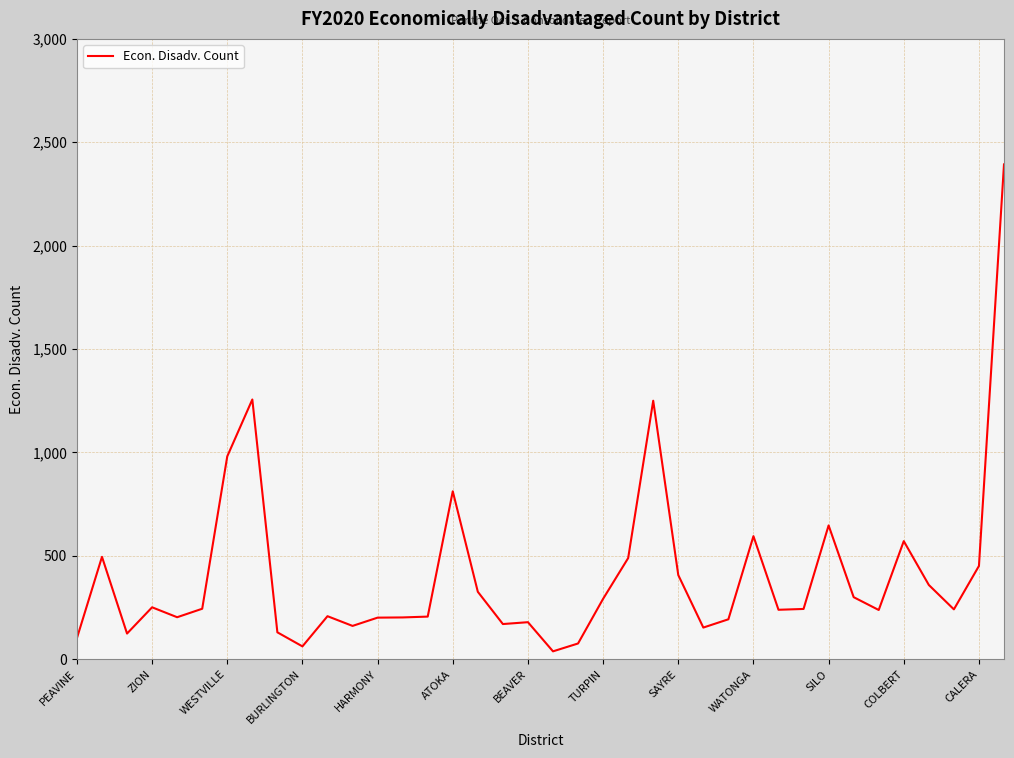

Is this an area chart (filled region under the line)?

No